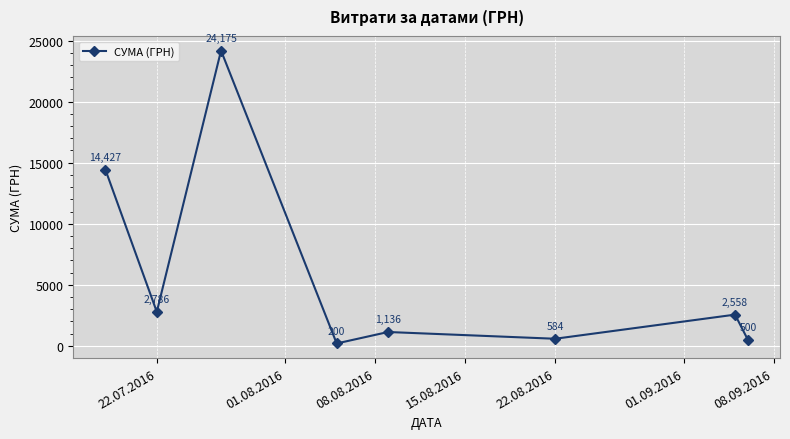

What is the smallest value displayed?

199.5